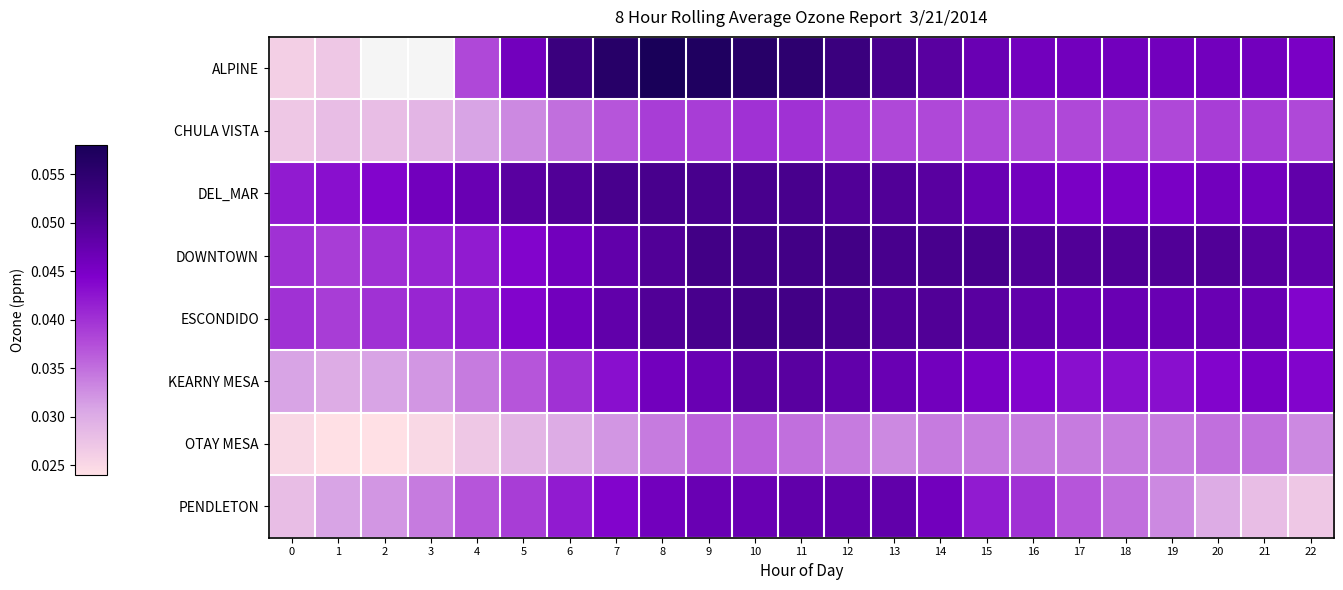

Which series has the largest total across all categories?

DOWNTOWN